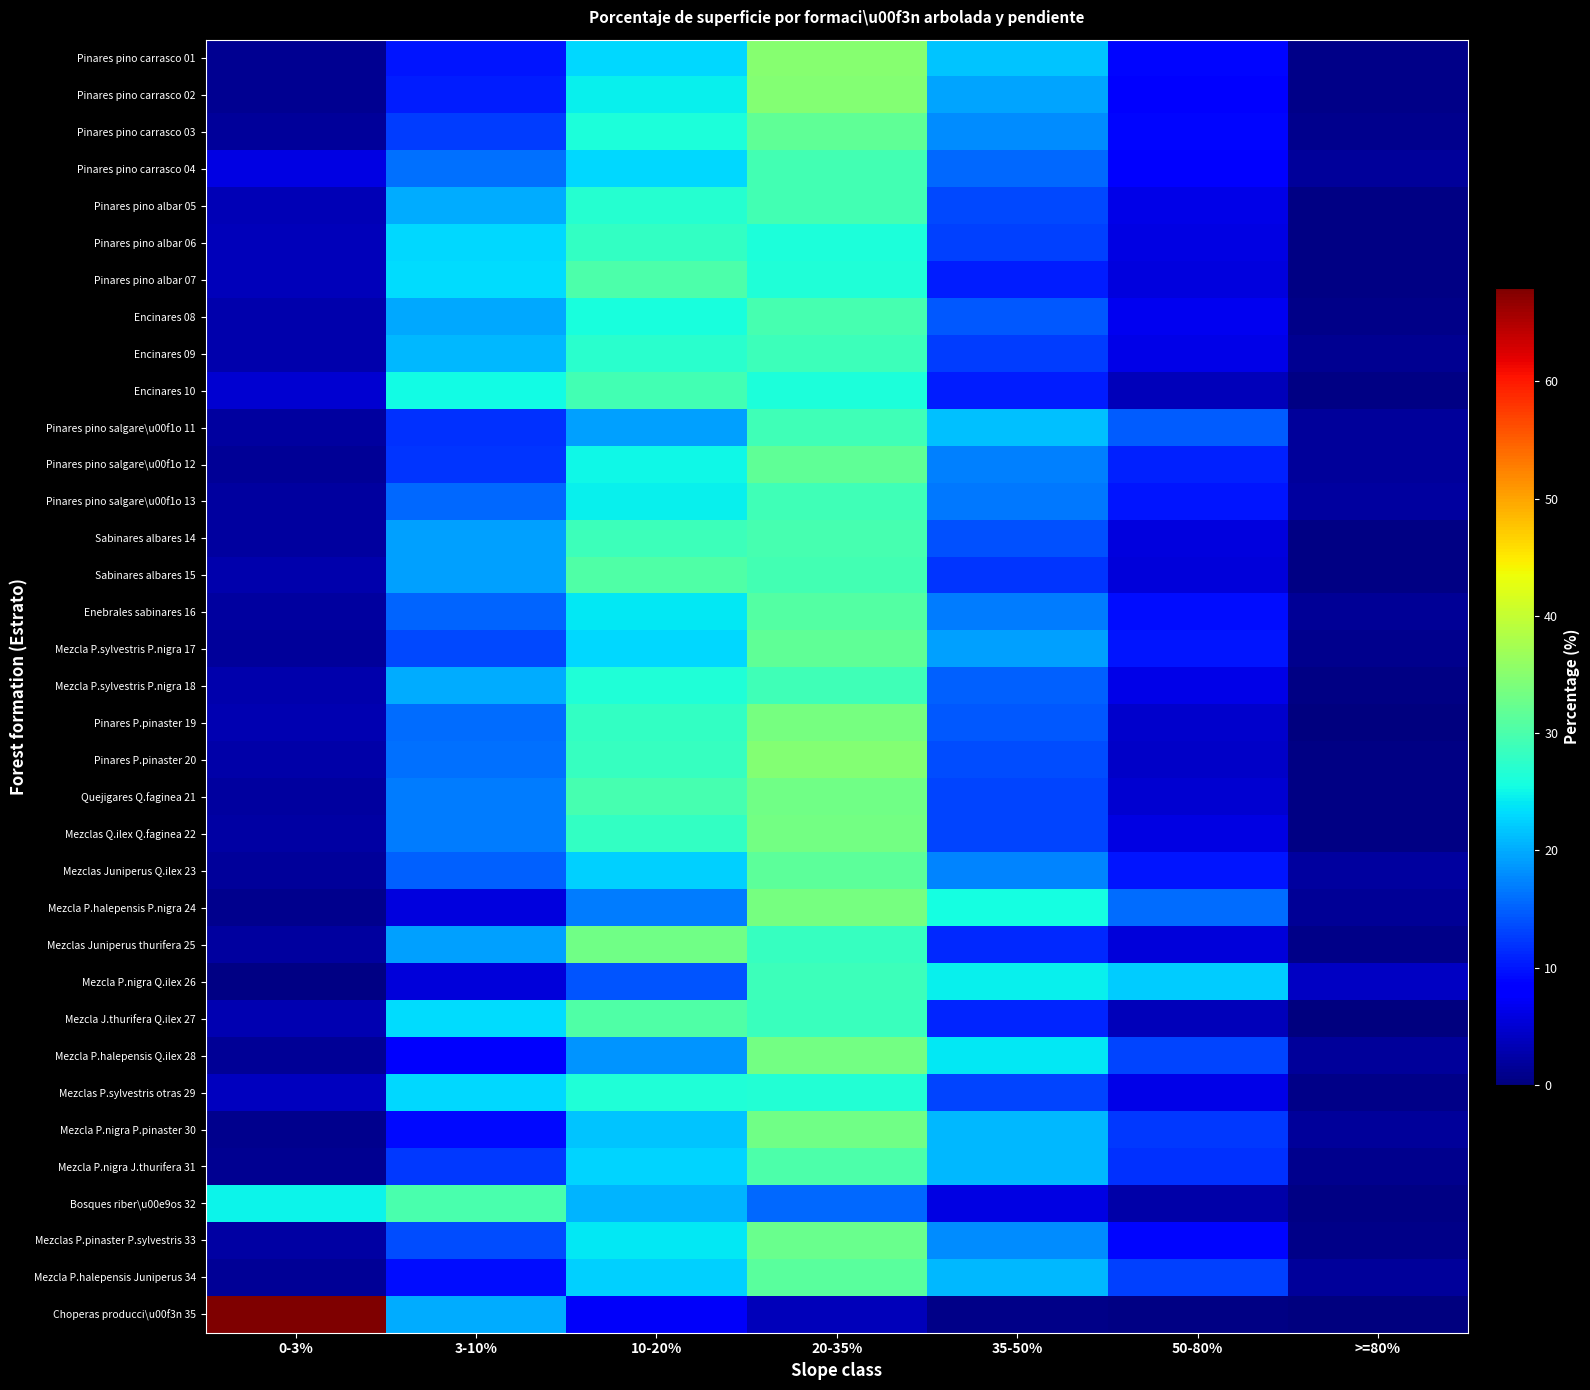

Rank the series by their maximum value, from lowest to highest.

Mezclas P.sylvestris otras 29, Pinares pino albar 06, Mezcla P.nigra Q.ilex 26, Encinares 09, Pinares pino salgare\u00f1o 11, Mezcla P.sylvestris P.nigra 18, Pinares pino salgare\u00f1o 13, Pinares pino albar 05, Encinares 10, Pinares pino carrasco 04, Encinares 08, Sabinares albares 14, Bosques riber\u00e9os 32, Mezcla P.nigra J.thurifera 31, Pinares pino albar 07, Sabinares albares 15, Mezcla J.thurifera Q.ilex 27, Enebrales sabinares 16, Mezcla P.halepensis Juniperus 34, Mezclas Juniperus Q.ilex 23, Pinares pino salgare\u00f1o 12, Pinares pino carrasco 03, Mezcla P.sylvestris P.nigra 17, Mezclas P.pinaster P.sylvestris 33, Mezclas Juniperus thurifera 25, Quejigares Q.faginea 21, Mezcla P.nigra P.pinaster 30, Mezclas Q.ilex Q.faginea 22, Mezcla P.halepensis Q.ilex 28, Pinares P.pinaster 19, Mezcla P.halepensis P.nigra 24, Pinares P.pinaster 20, Pinares pino carrasco 02, Pinares pino carrasco 01, Choperas producci\u00f3n 35